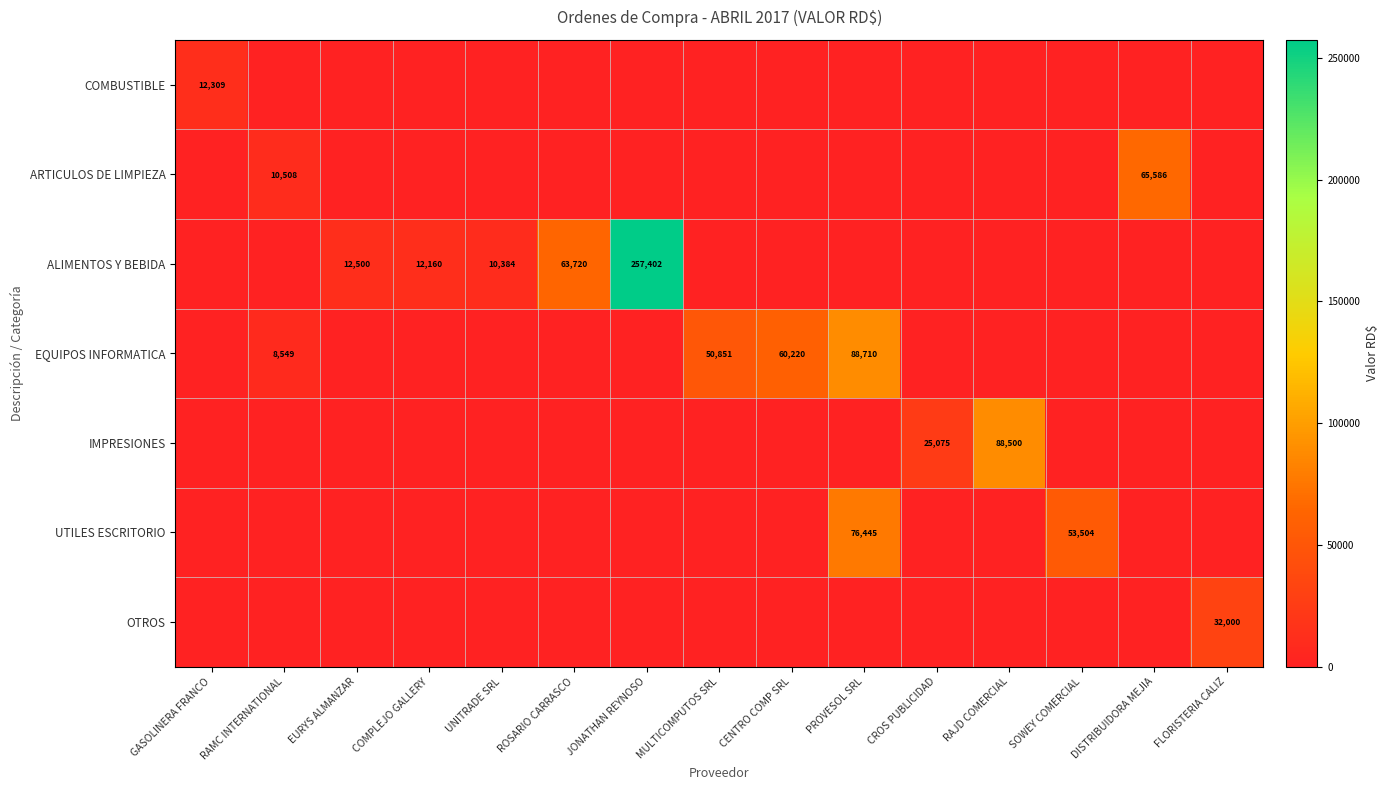

The ARTICULOS DE LIMPIEZA series shows 65586 at DISTRIBUIDORA MEJIA. True or false?

True